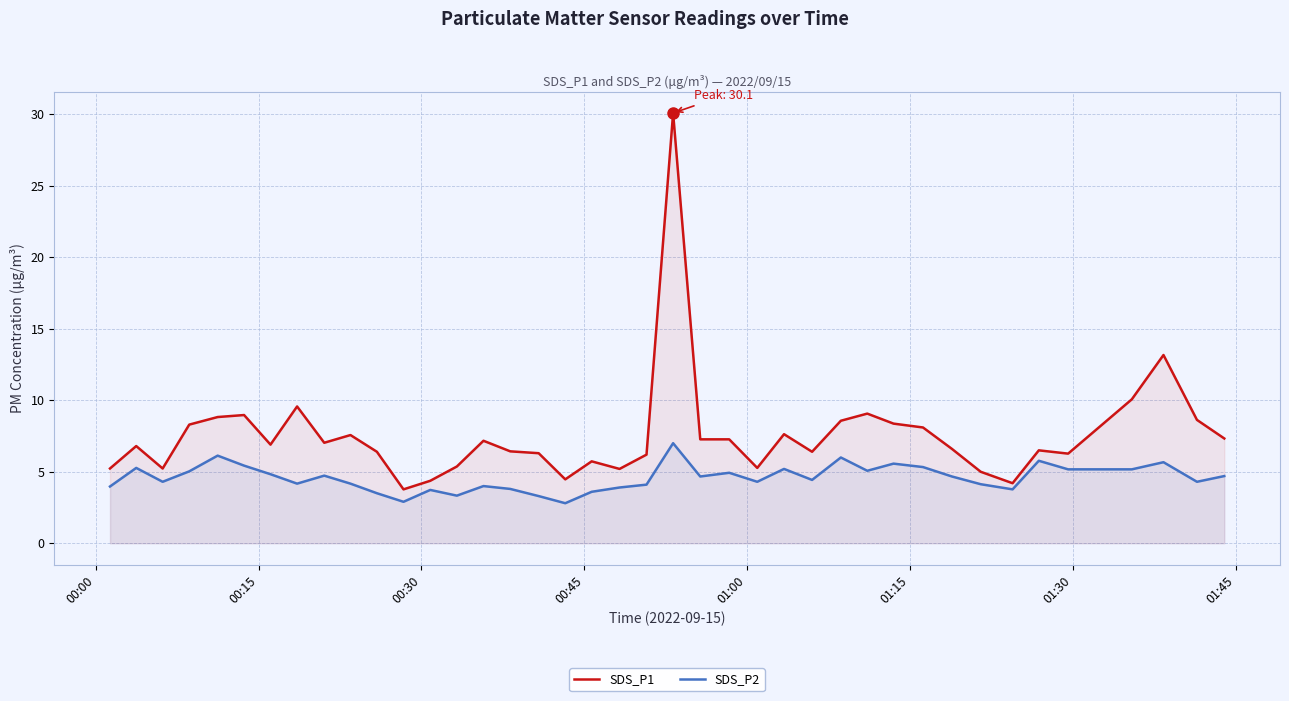

List the series in order of their overall mean, highest first.

SDS_P1, SDS_P2